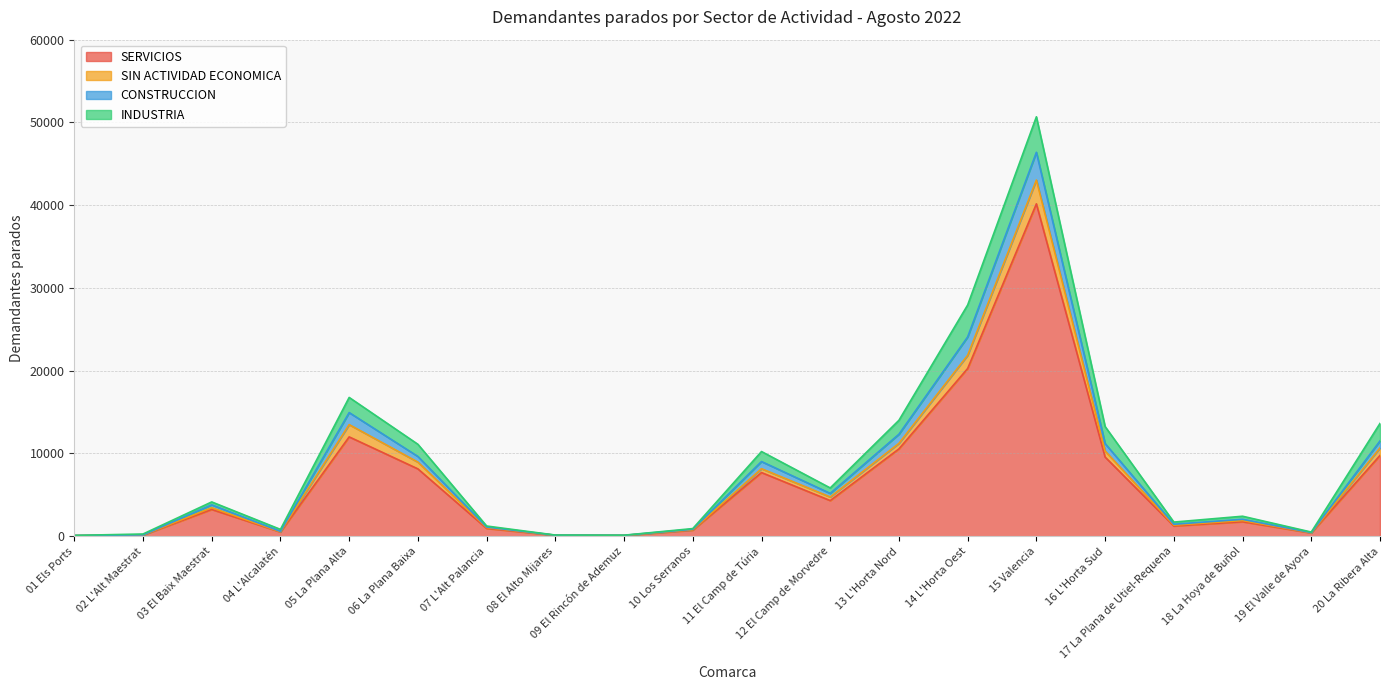

At which category is the sum across all series the highest?

15 Valencia